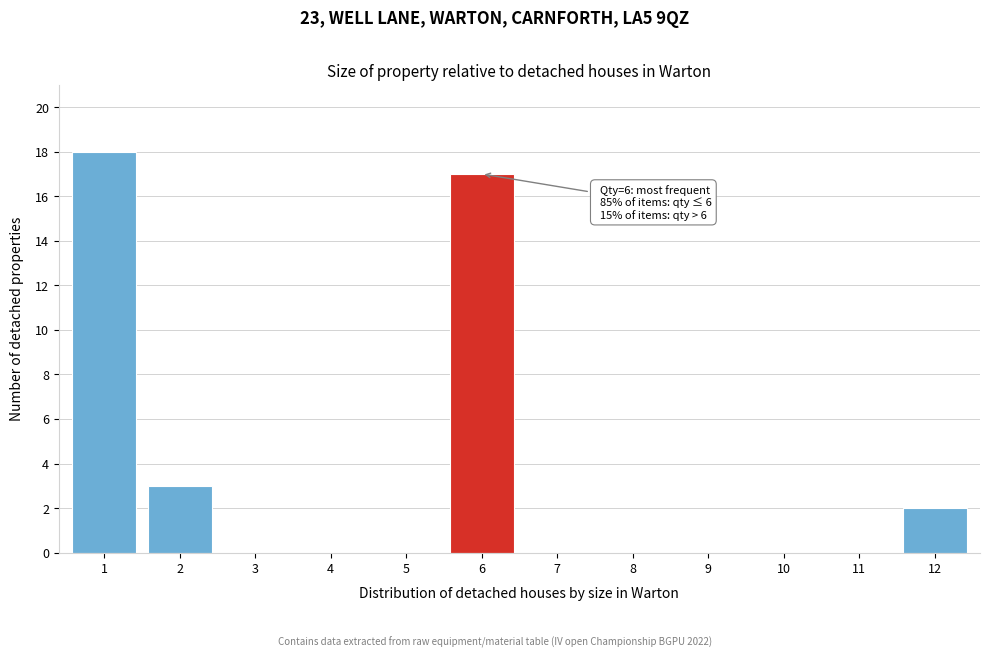

Reading left to right, list all the values displayed in this chart.

1=18	2=3	3=0	4=0	5=0	6=17	7=0	8=0	9=0	10=0	11=0	12=2